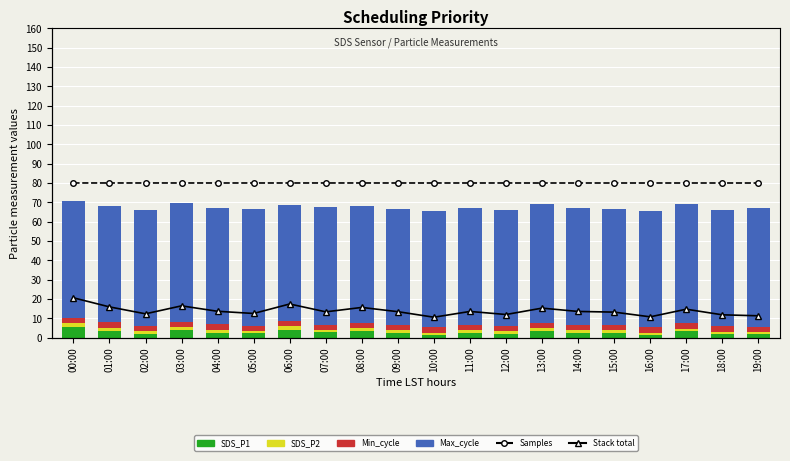

Between 17:00 and 04:00, which is larger?

17:00